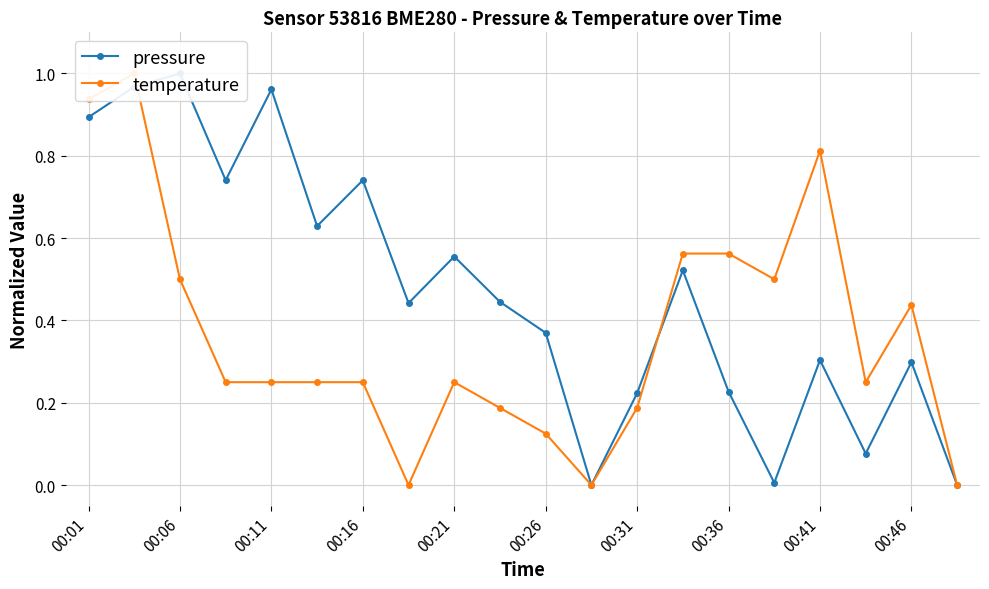

Reading left to right, list all the values displayed in this chart.

pressure: 0.9	1.0	1.0	0.7	1.0	0.6	0.7	0.4	0.6	0.4	0.4	0.0	0.2	0.5	0.2	0.0	0.3	0.1	0.3	0.0
temperature: 0.9	1.0	0.5	0.3	0.3	0.3	0.3	0.0	0.3	0.2	0.1	0.0	0.2	0.6	0.6	0.5	0.8	0.3	0.4	0.0